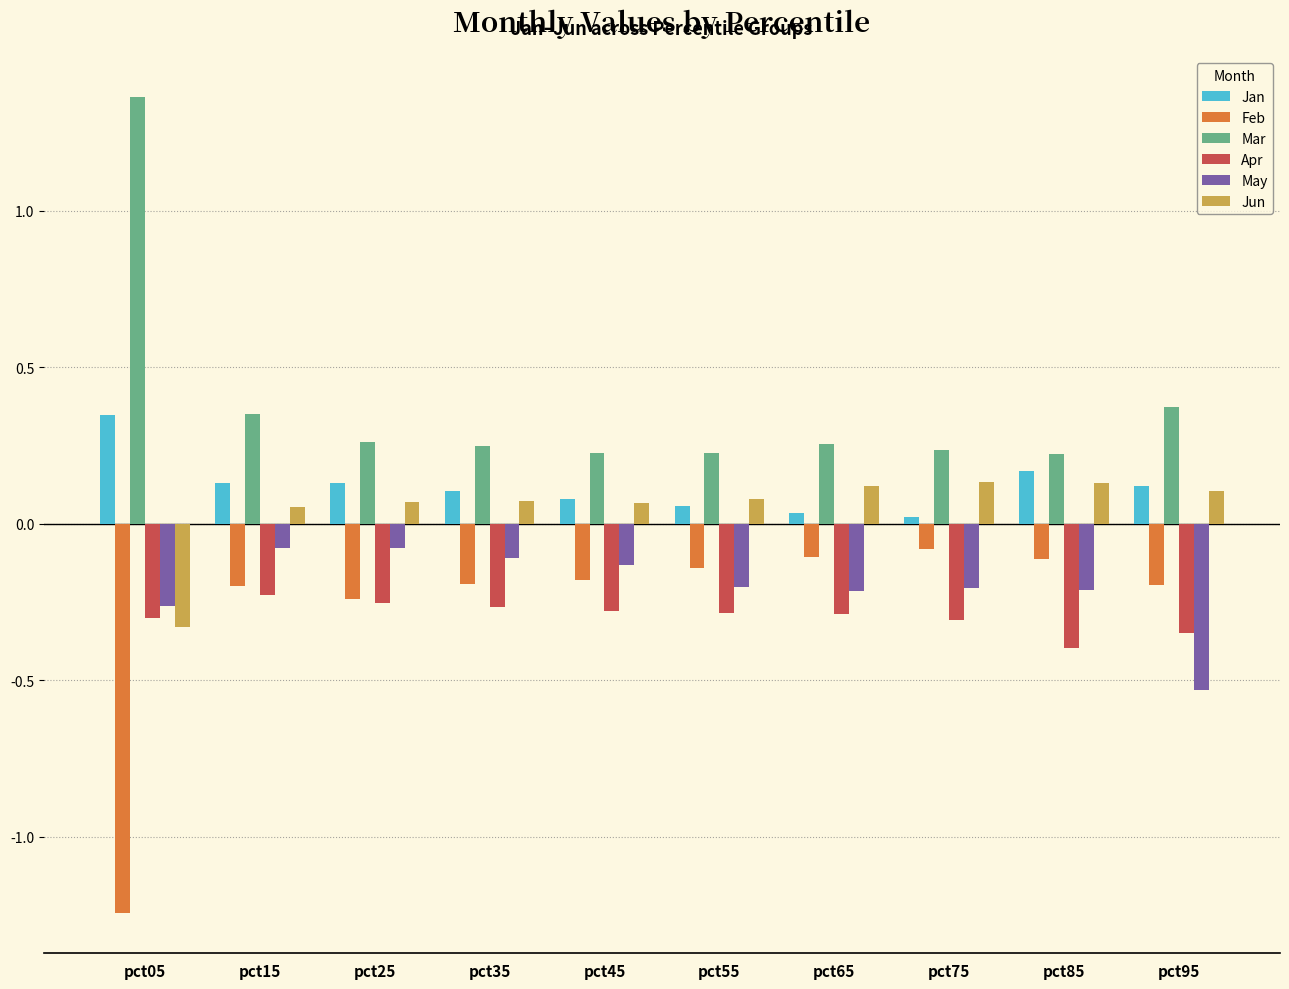

The Apr series shows -0.3 at pct55. True or false?

True